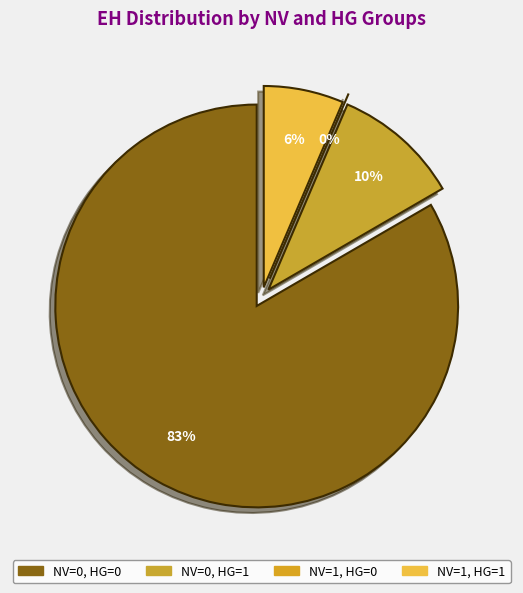

Which slice represents more than half of the pie?

NV=0, HG=0